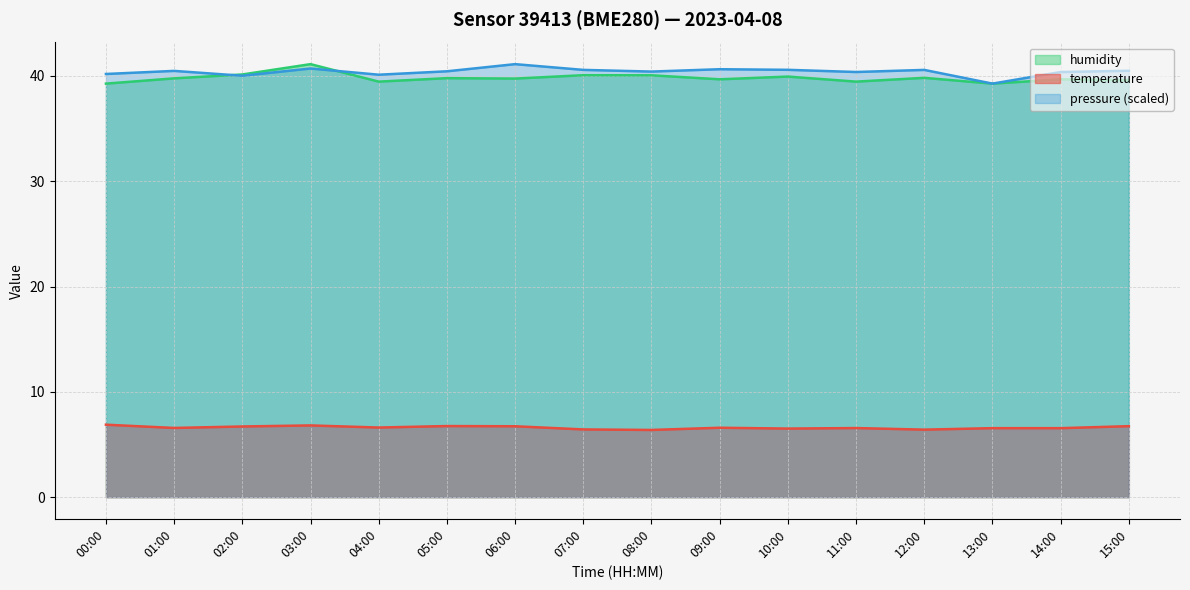

True or false: humidity and temperature cross at least once.

False